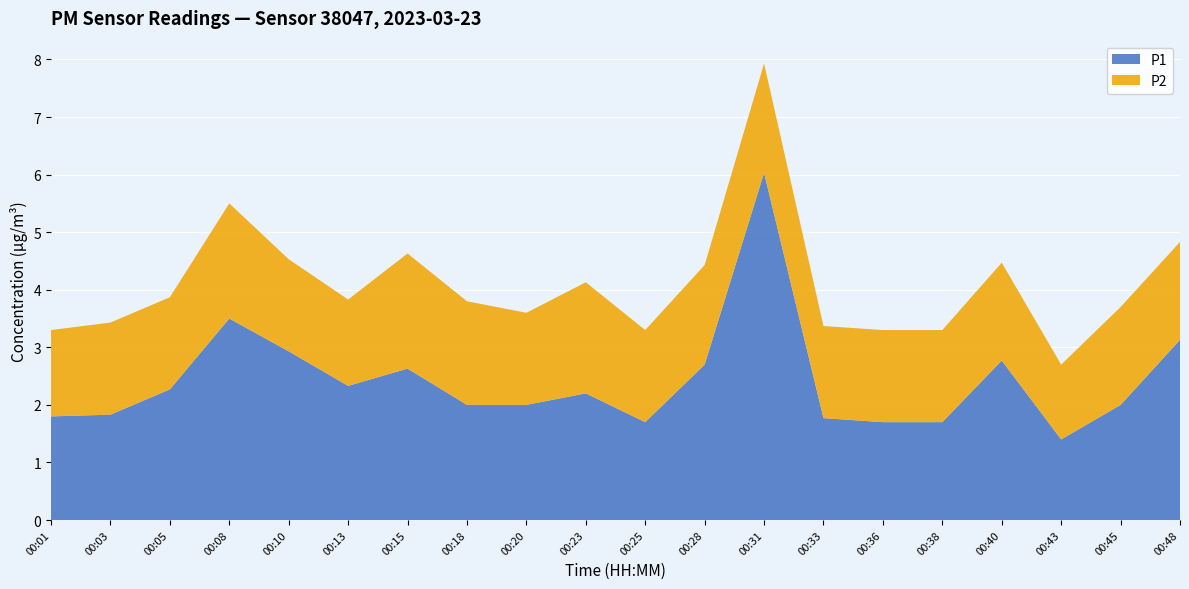

Reading left to right, list all the values displayed in this chart.

P1: 1.8	1.8	2.3	3.5	2.9	2.3	2.6	2.0	2.0	2.2	1.7	2.7	6.0	1.8	1.7	1.7	2.8	1.4	2.0	3.1
P2: 1.5	1.6	1.6	2.0	1.6	1.5	2.0	1.8	1.6	1.9	1.6	1.7	1.9	1.6	1.6	1.6	1.7	1.3	1.7	1.7